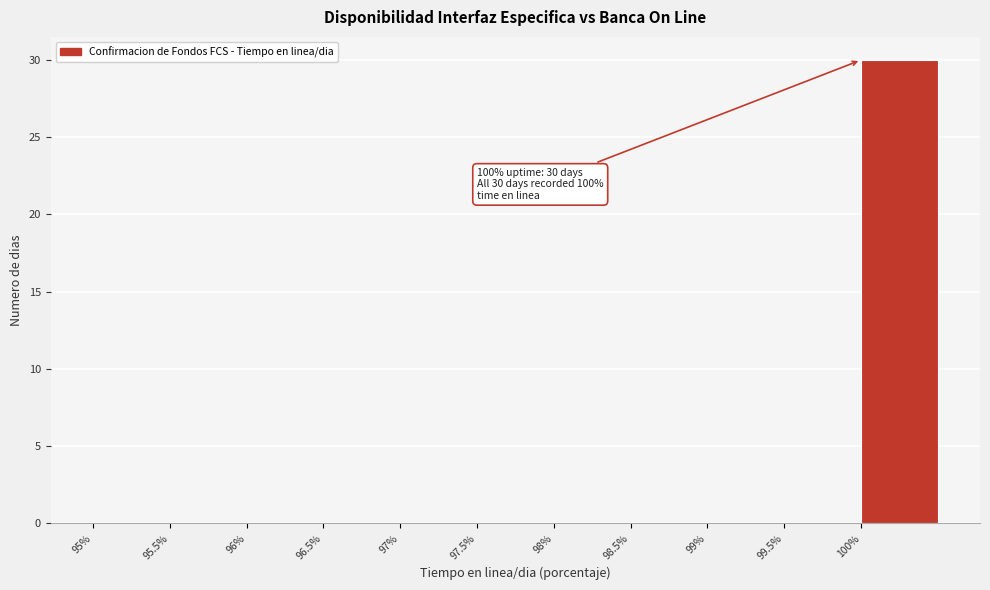

Which range on the x-axis has the tallest bar?

100.0 to 100.5